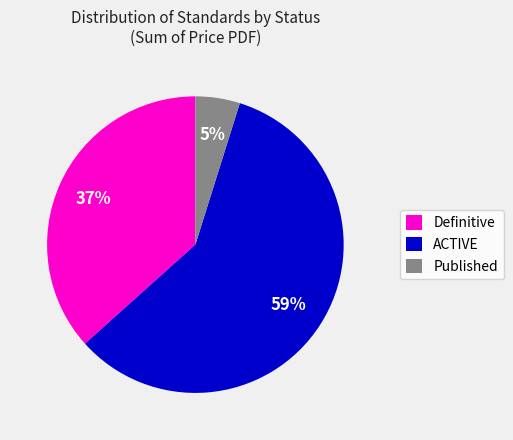

To the nearest percent, what is the average slice percentage?

33%